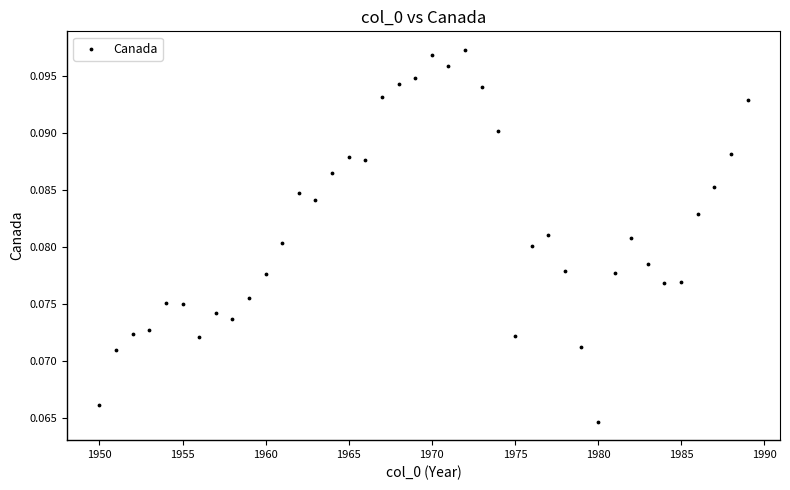

What is the range of X values (max minus min)?

39.0